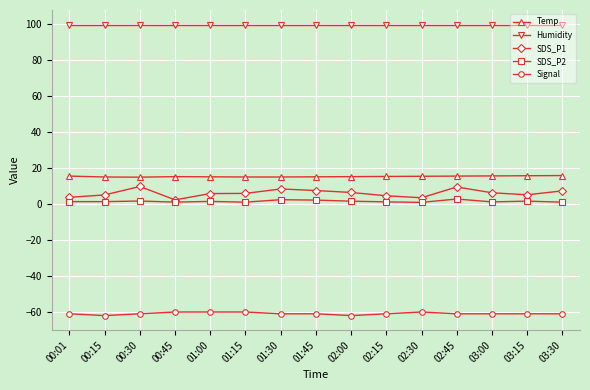

What is the label of the 4th point from the right?

02:45